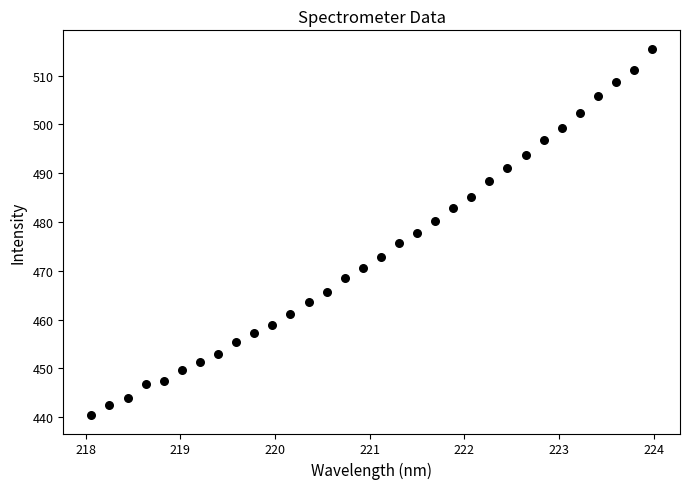

What is the range of X values (max minus min)?

5.9